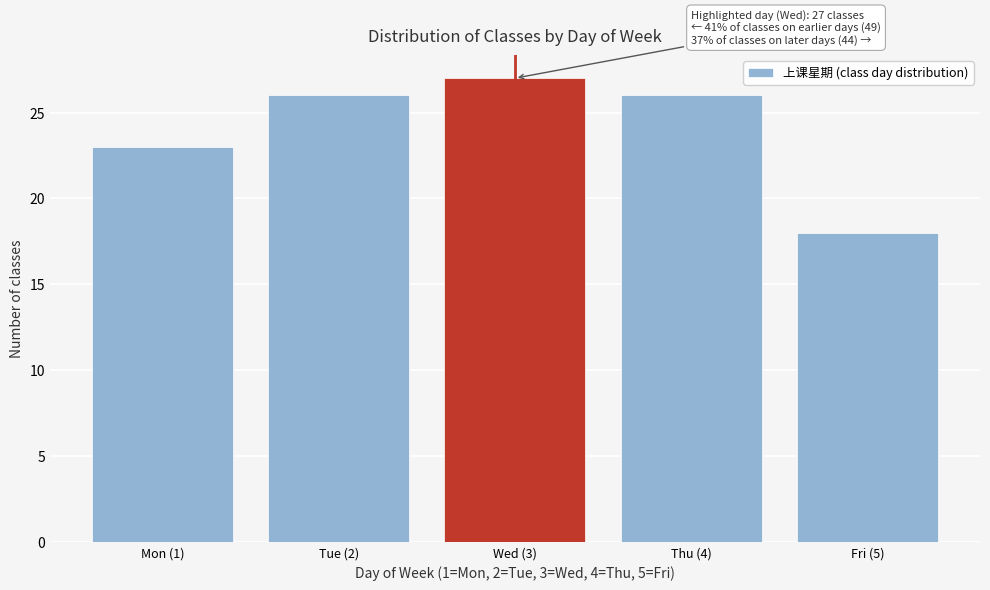

Reading left to right, extract all data points from this chart.

Mon (1)=23	Tue (2)=26	Wed (3)=27	Thu (4)=26	Fri (5)=18